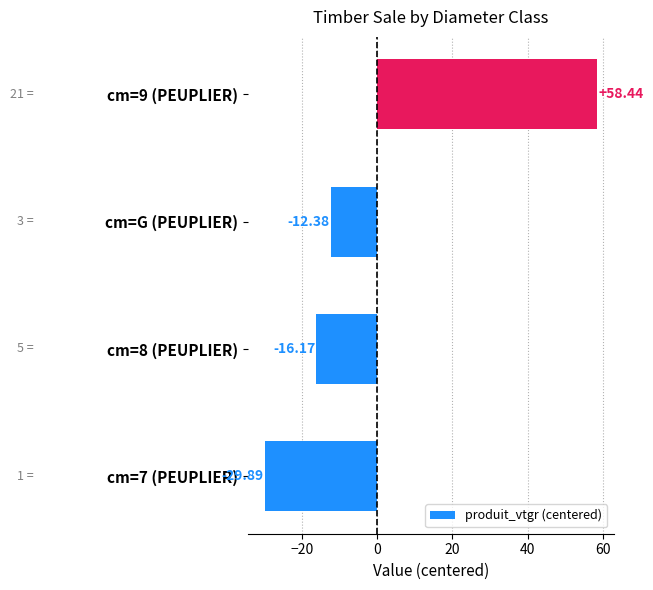

How many values are above zero?

1